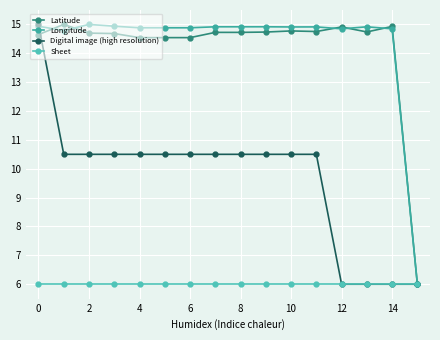

True or false: Digital image (high resolution) and Sheet cross at least once.

False